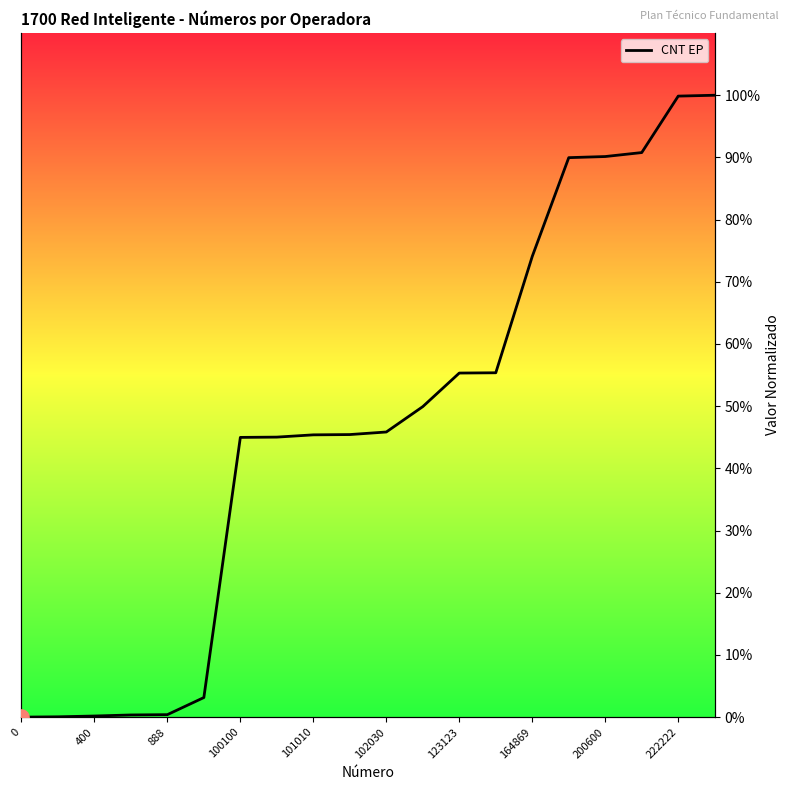

What is the change in value from 0 to 13?

+55.4